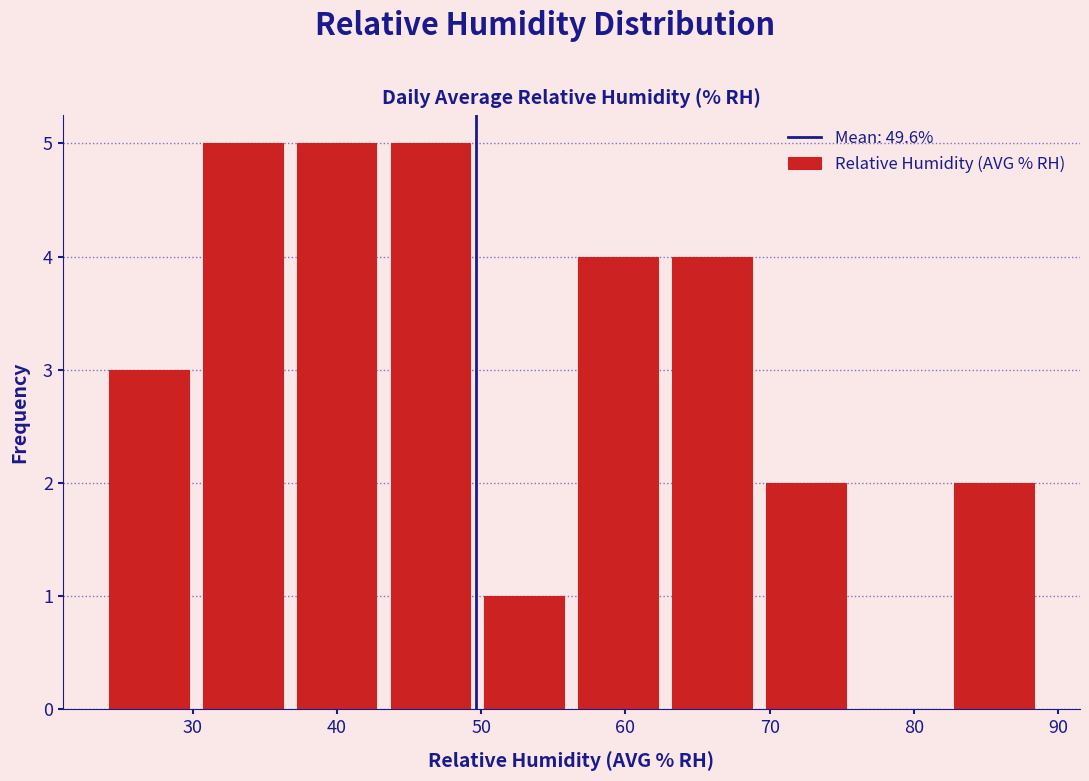

Reading left to right, transcribe this chart: for each bar, give the range it covers on the x-axis and its height. Neither the bar edges nor the heights are printed on the chart, so give them approximately, as read against the axes.

24 to 30: 3
30 to 37: 5
37 to 43: 5
43 to 50: 5
50 to 56: 1
56 to 63: 4
63 to 69: 4
69 to 76: 2
76 to 82: 0
82 to 89: 2